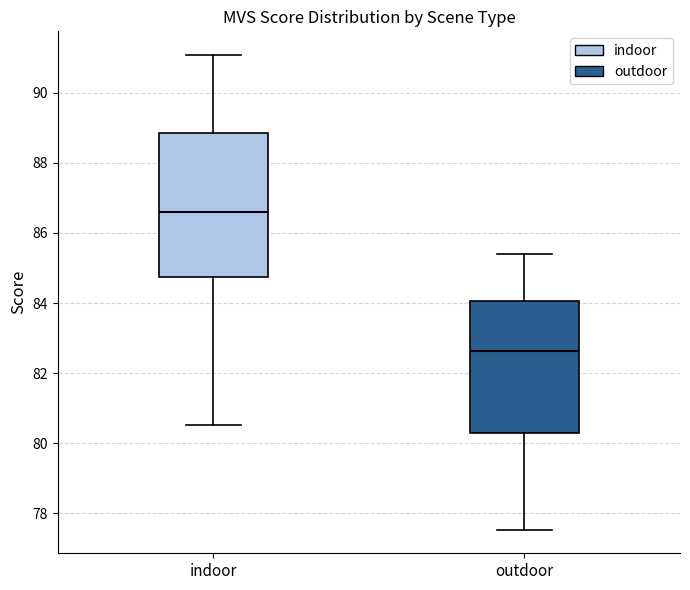

Where does the upper whisker of the box for indoor end on the y-axis? The values are not printed on the chart, so give them approximately, as read against the axis.

91.0